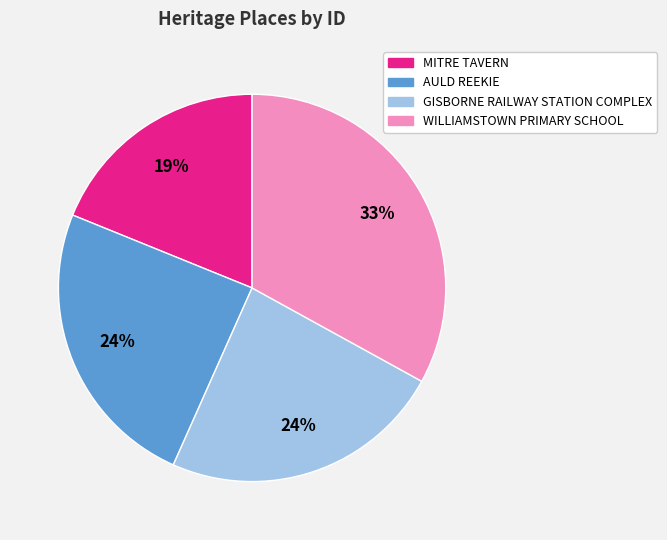

Is the sum of GISBORNE RAILWAY STATION COMPLEX and MITRE TAVERN greater than half?

No